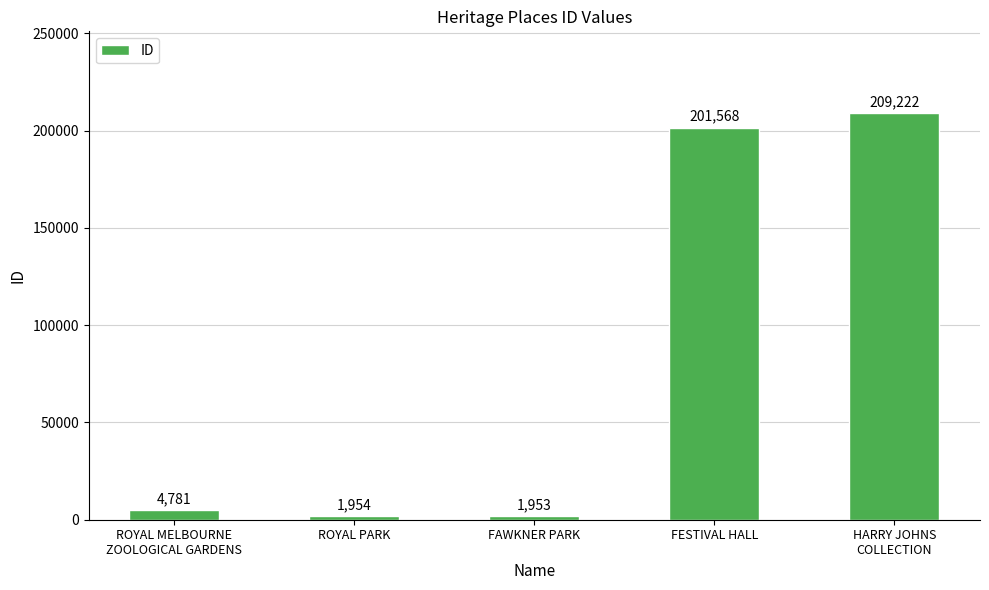

List the labels in order of value, smallest first.

FAWKNER PARK, ROYAL PARK, ROYAL MELBOURNE
ZOOLOGICAL GARDENS, FESTIVAL HALL, HARRY JOHNS
COLLECTION